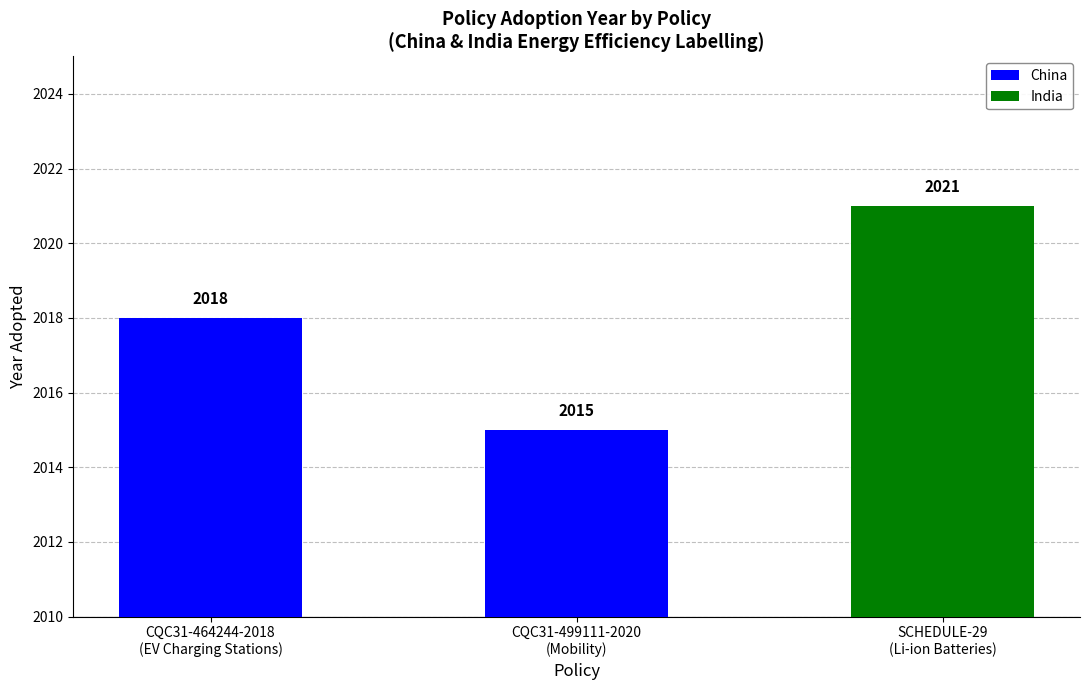

Is it true that the value at CQC31-464244-2018
(EV Charging Stations) is 961?

False